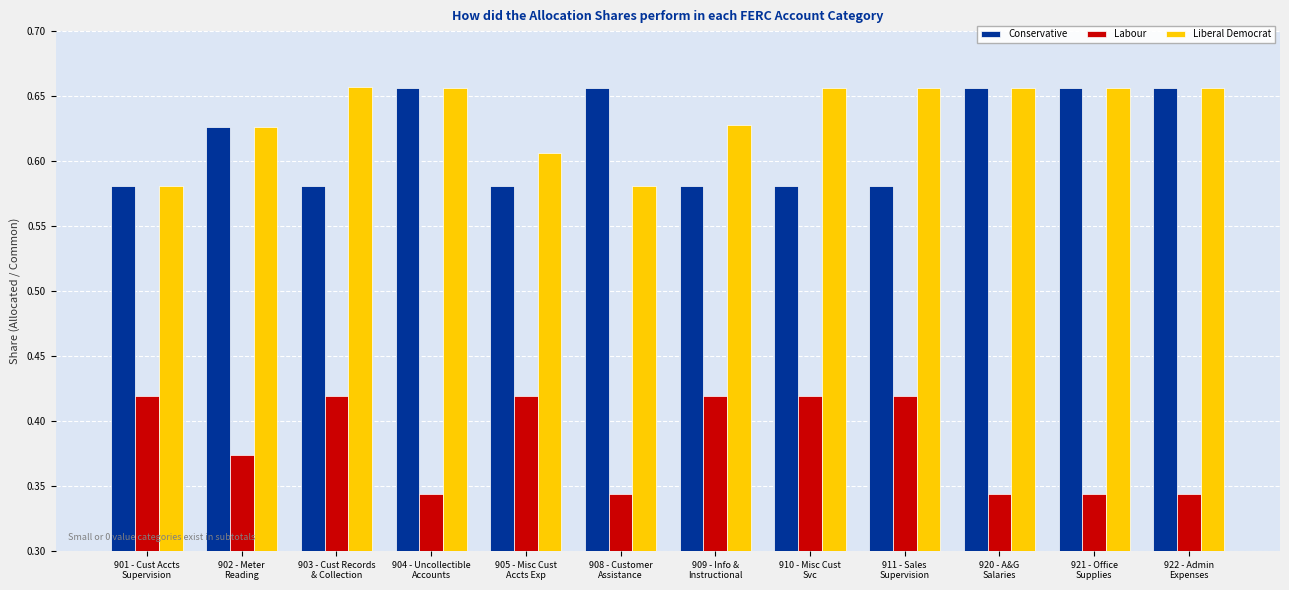

What is the sum of all Liberal Democrat values?

7.6